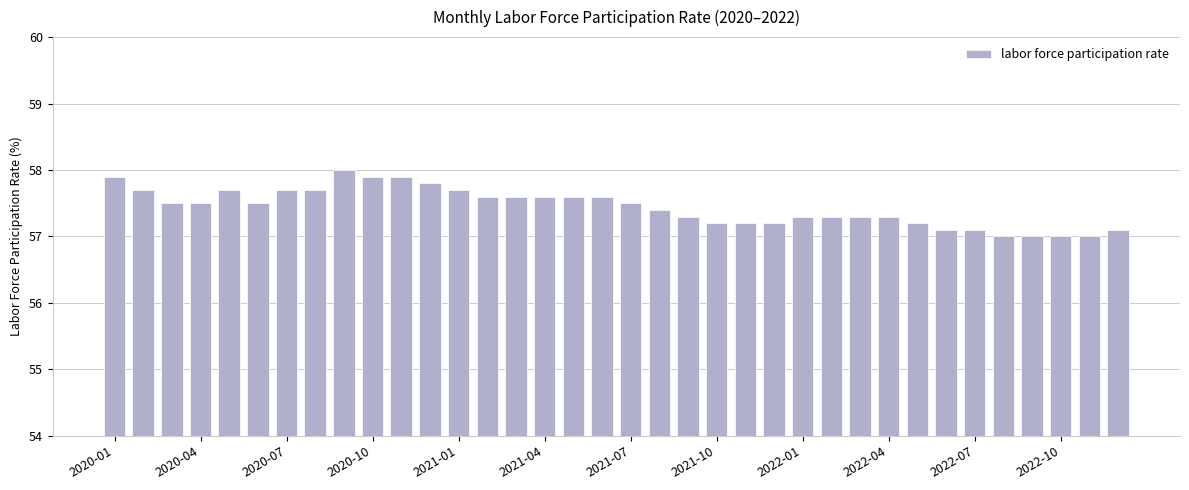

What is the value of the 3rd bar from the left?

57.5